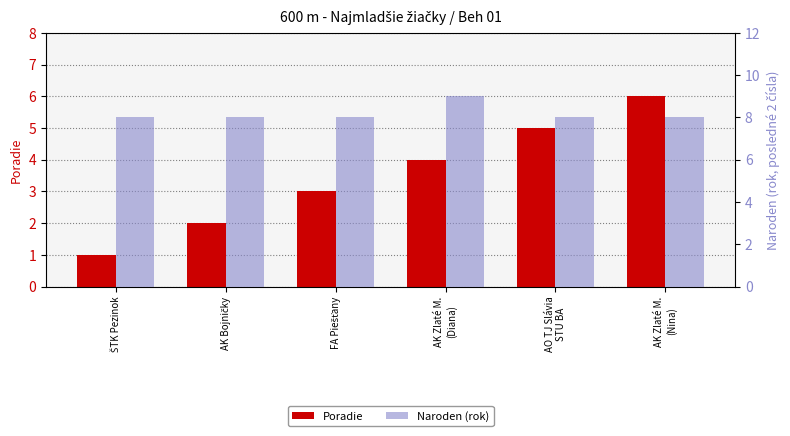

Which series has the largest range (max minus min)?

Poradie